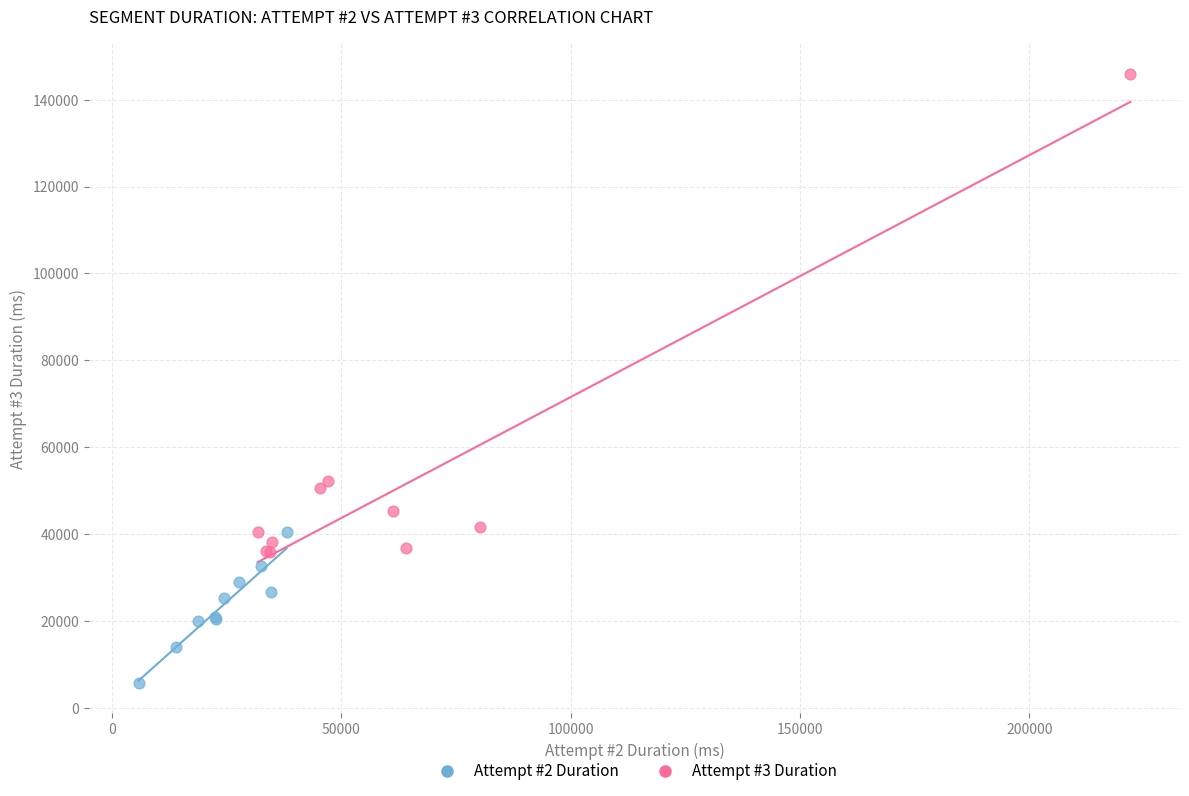

Which series contains the highest Y value?

Attempt #3 Duration